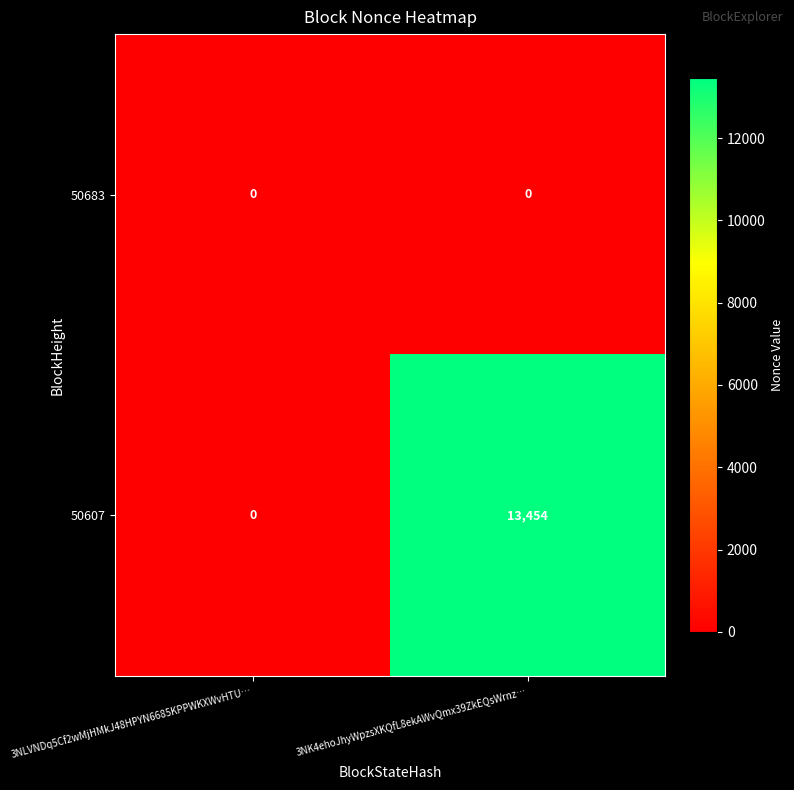

Is it true that 50607 equals 0 at 3NLVNDq5Cf2wMjHMkJ48HPYN6685KPPWKXWvHTU…?

True